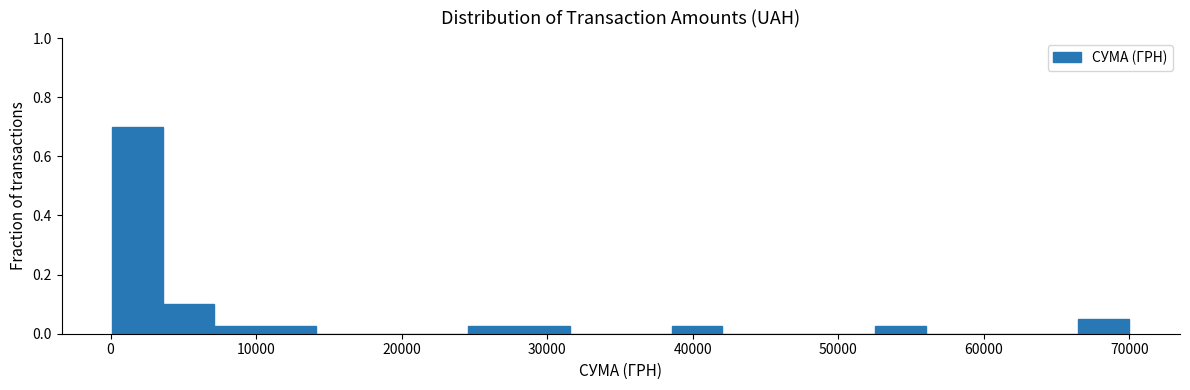

Read against the x-axis, roughly where is the centre of the tallest bar?

2000